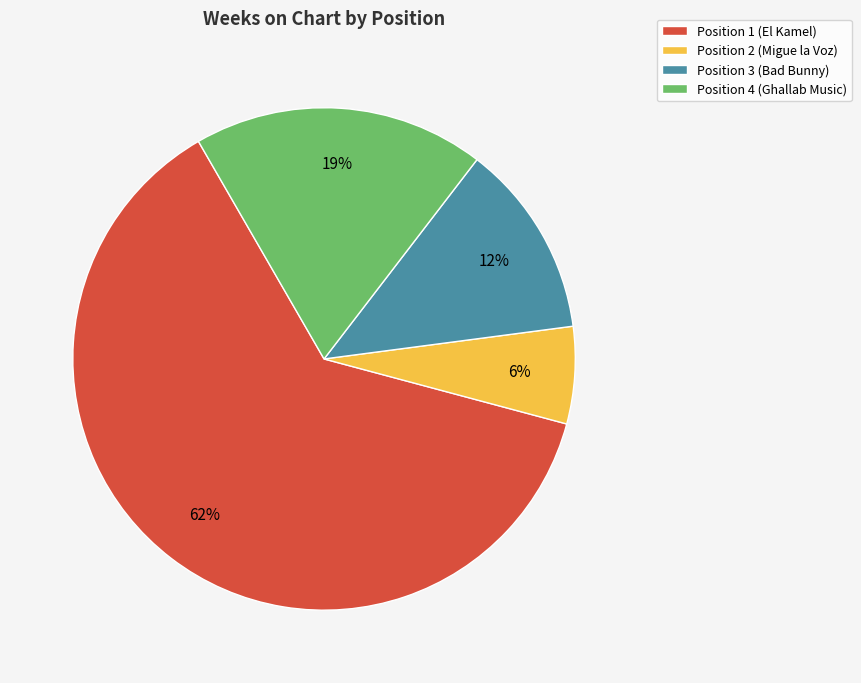

What is the ratio of the value at Position 4 (Ghallab Music) to the value at Position 1 (El Kamel)?

0.3